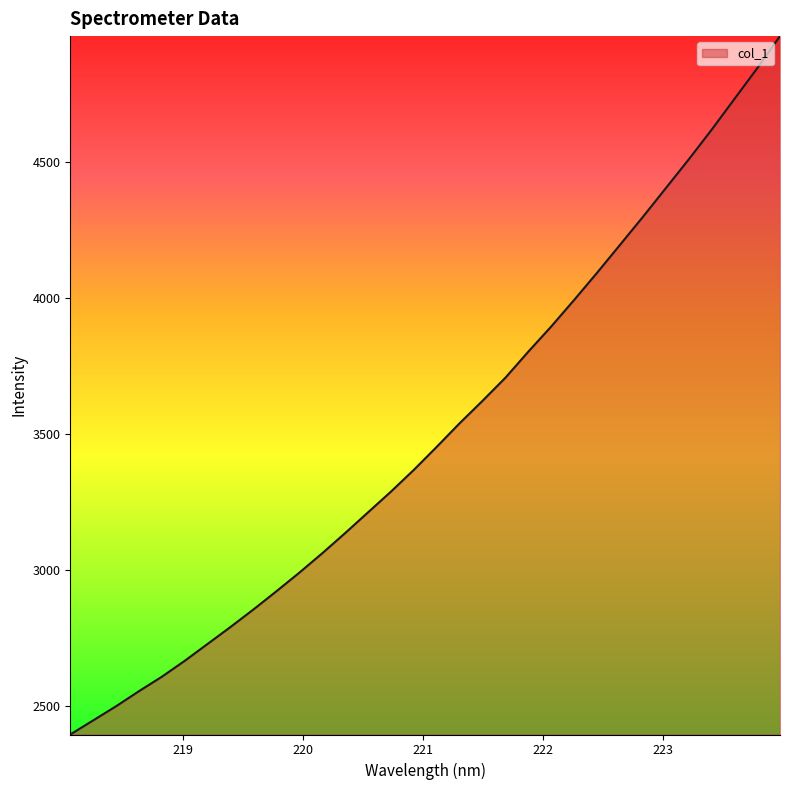

What is the difference between the maximum and minimum values?

2570.1